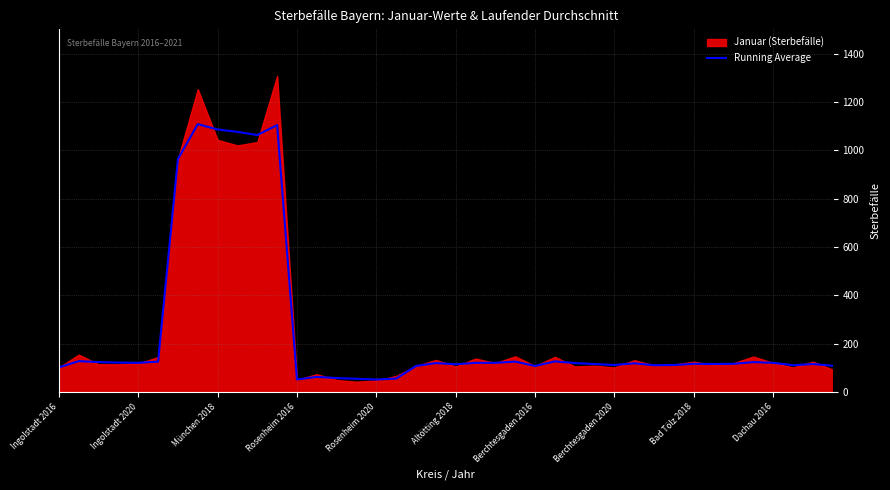

How many interior local peaks (higher than both neighbors) does the data have?

11